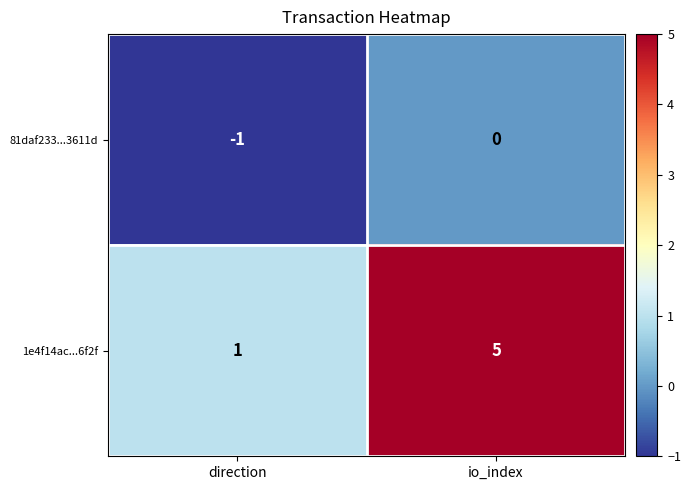

What is the greatest value displayed?

5